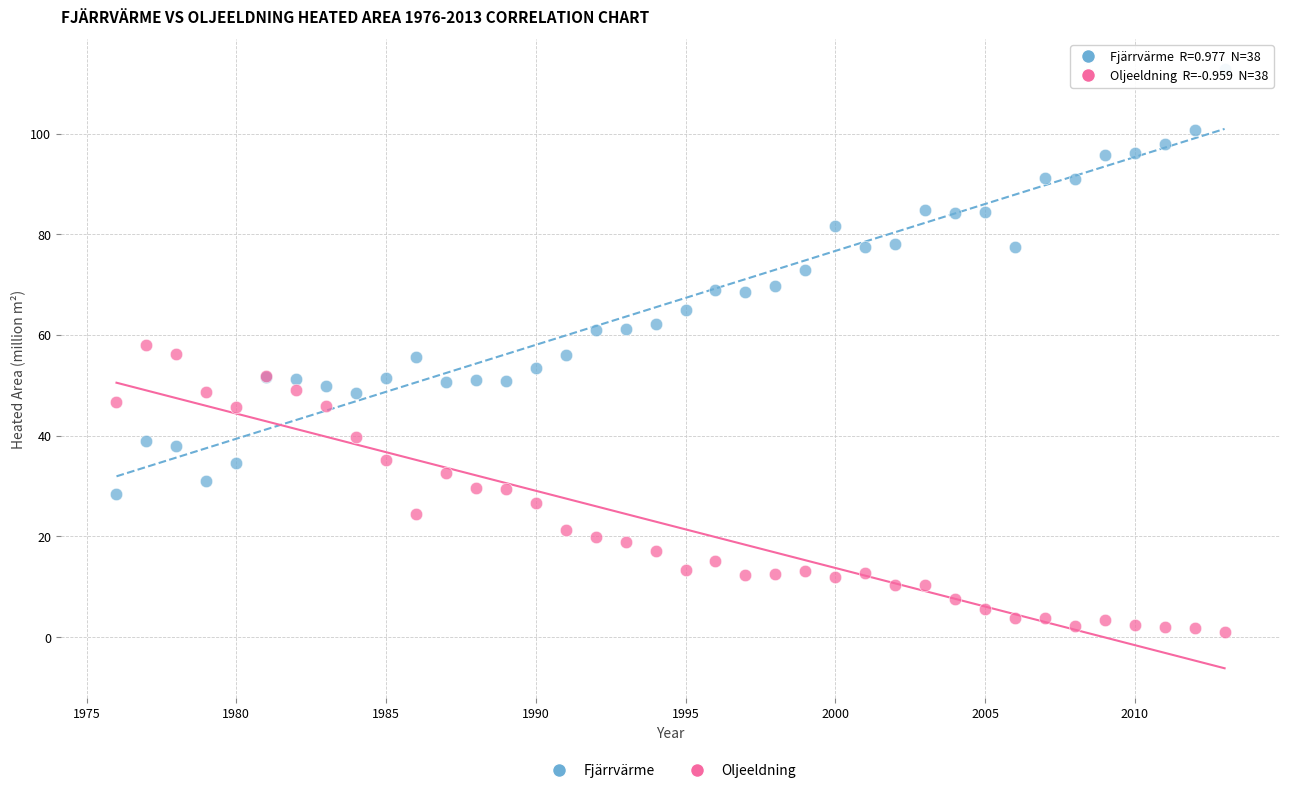

Which series contains the lowest Y value?

Oljeeldning